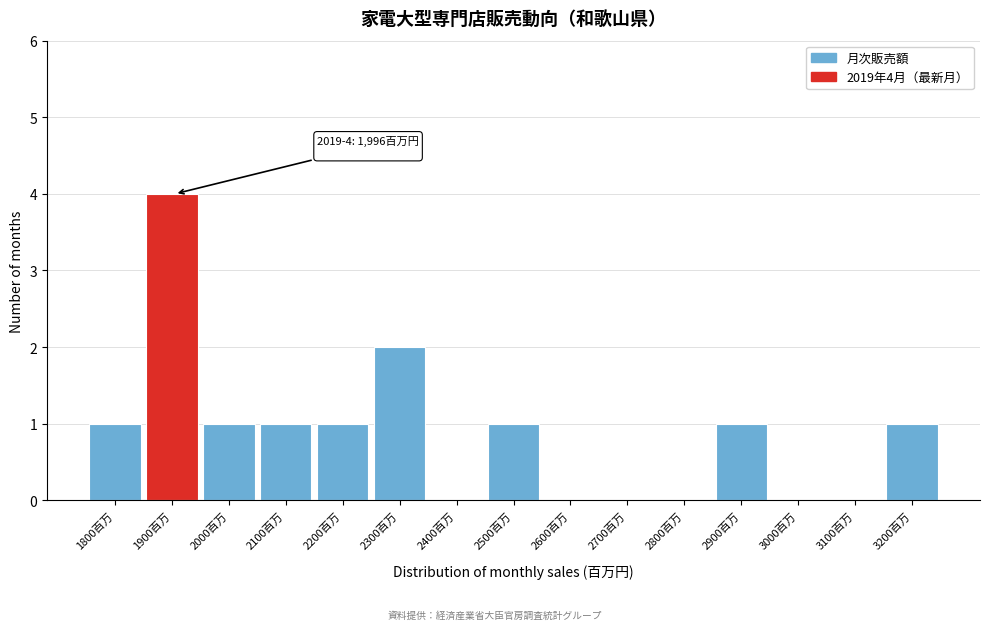

Reading right to left, what are all the values shown in this chart?

3200百万=1	3100百万=0	3000百万=0	2900百万=1	2800百万=0	2700百万=0	2600百万=0	2500百万=1	2400百万=0	2300百万=2	2200百万=1	2100百万=1	2000百万=1	1900百万=4	1800百万=1